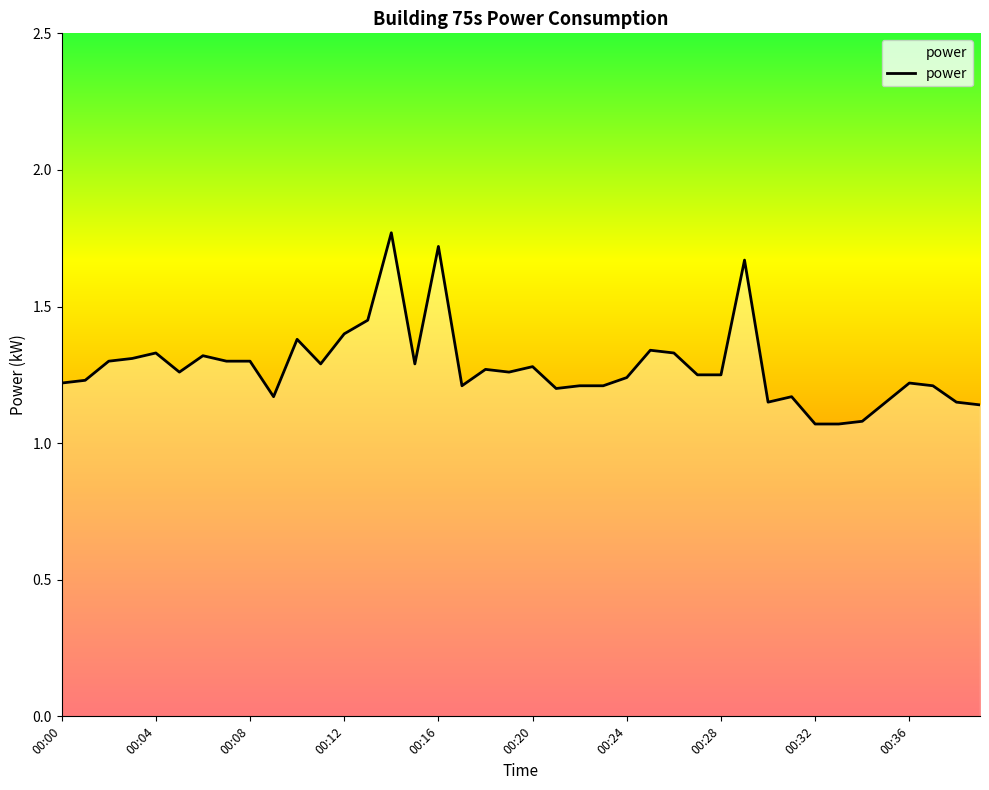

What is the difference between the maximum and minimum values?

0.7